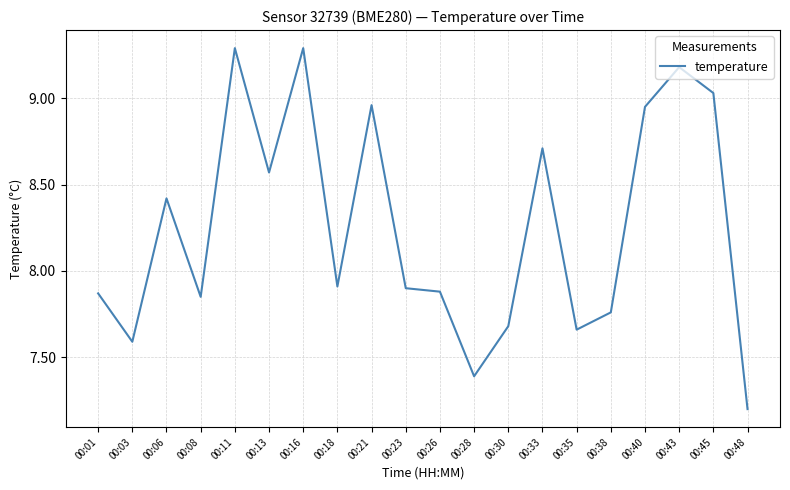

Between 00:23 and 00:03, which is larger?

00:23